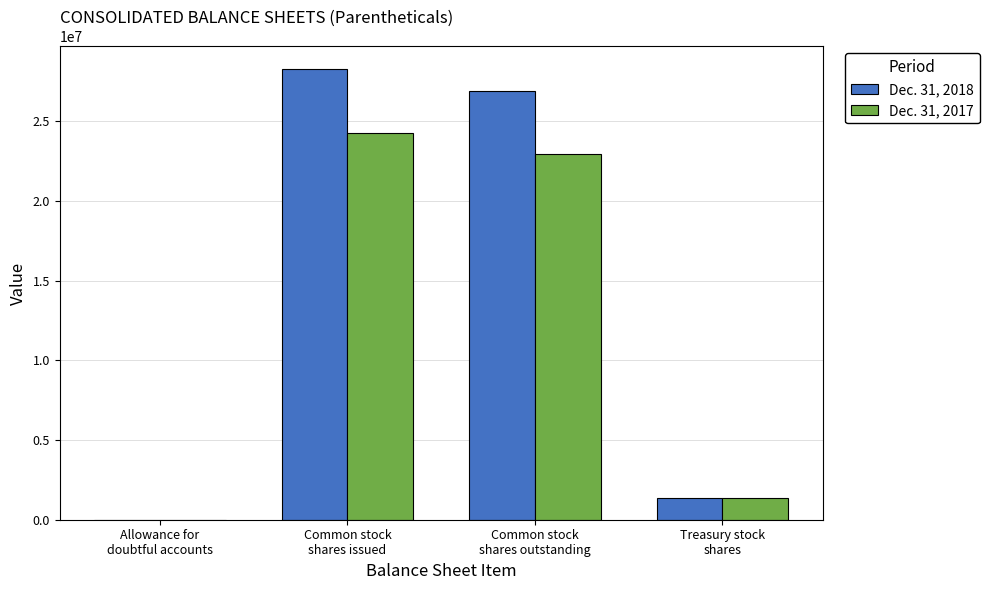

At which category is the sum across all series the highest?

Common stock
shares issued